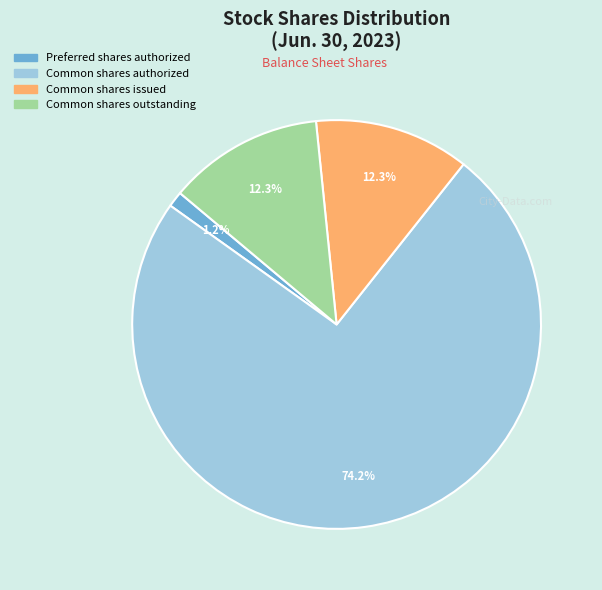

Does any single category account for the majority?

Yes